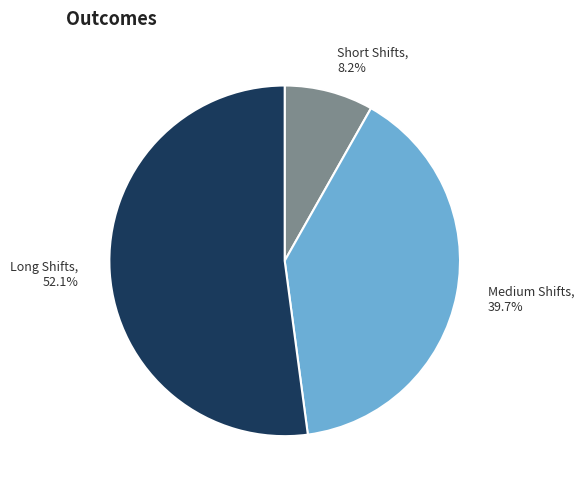

Do Short Shifts, 8.2% and Medium Shifts, 39.7% together represent more than half of the pie?

No